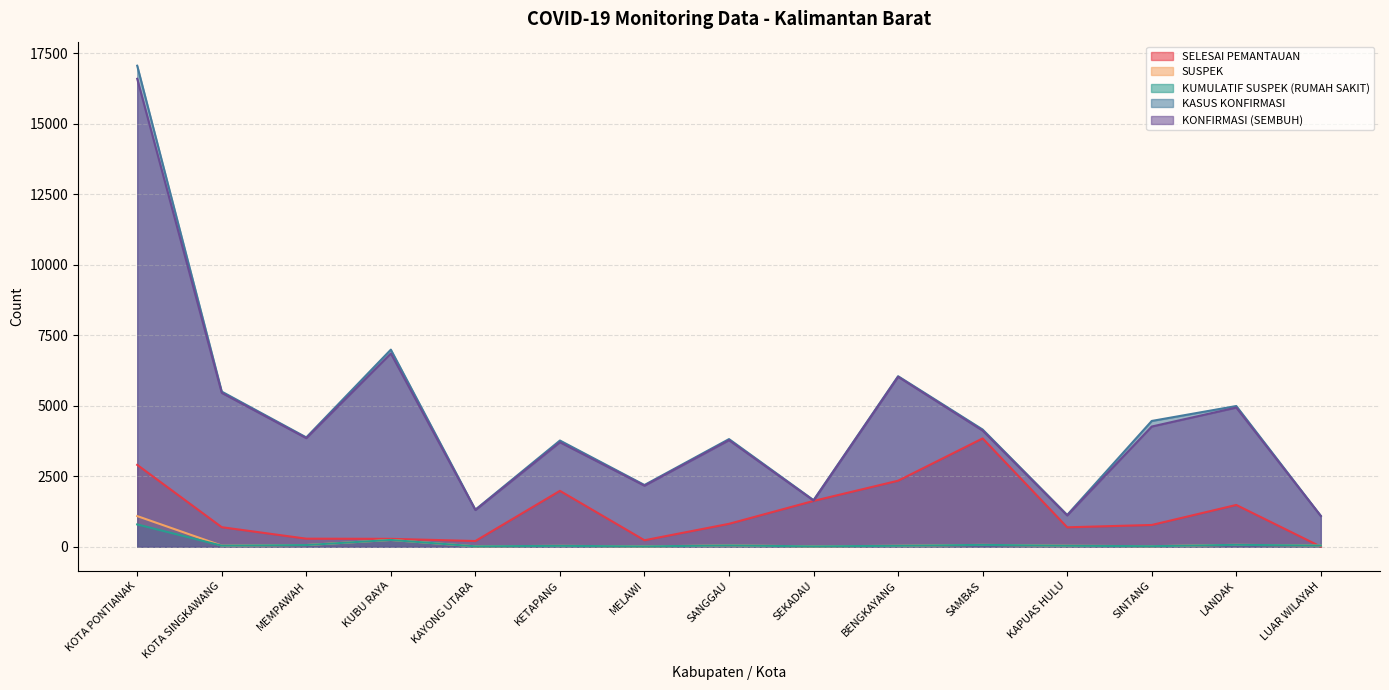

What is the value of the KUMULATIF SUSPEK (RUMAH SAKIT) point at the 9th from the left?

11